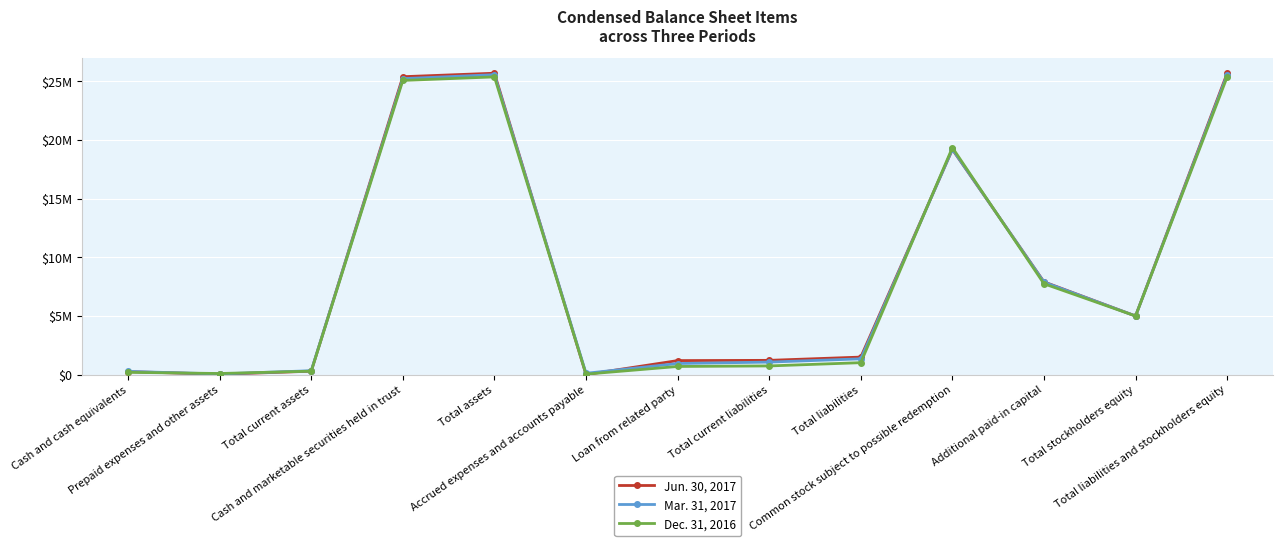

Does the chart display data point markers on the line(s)?

Yes